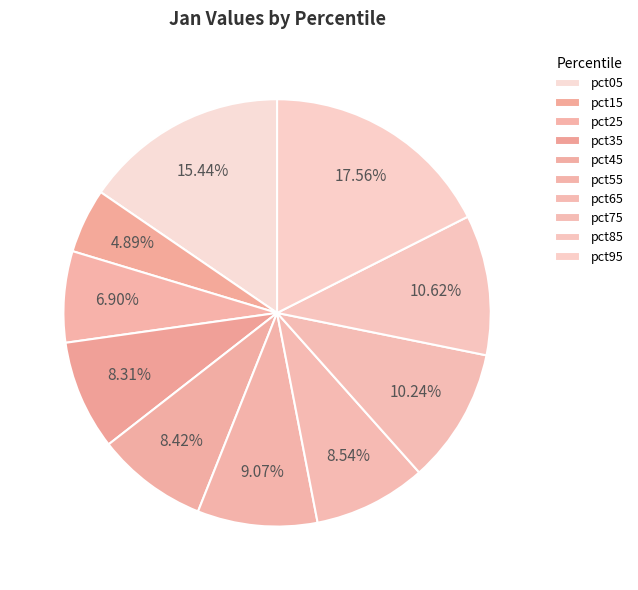

To the nearest percent, what is the average slice percentage?

10%